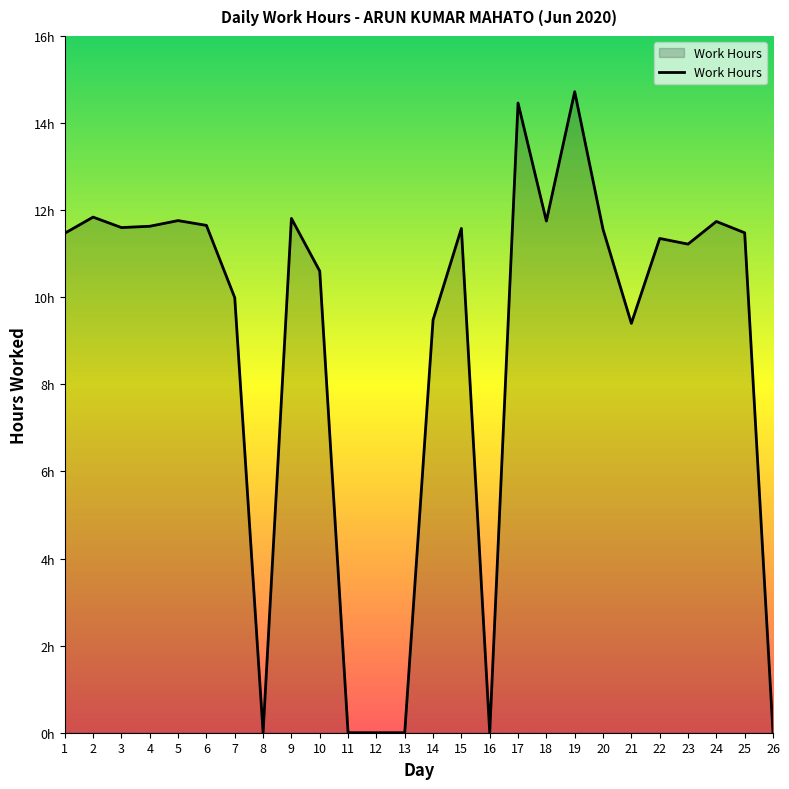

What is the difference between the values at 22 and 1?

0.1